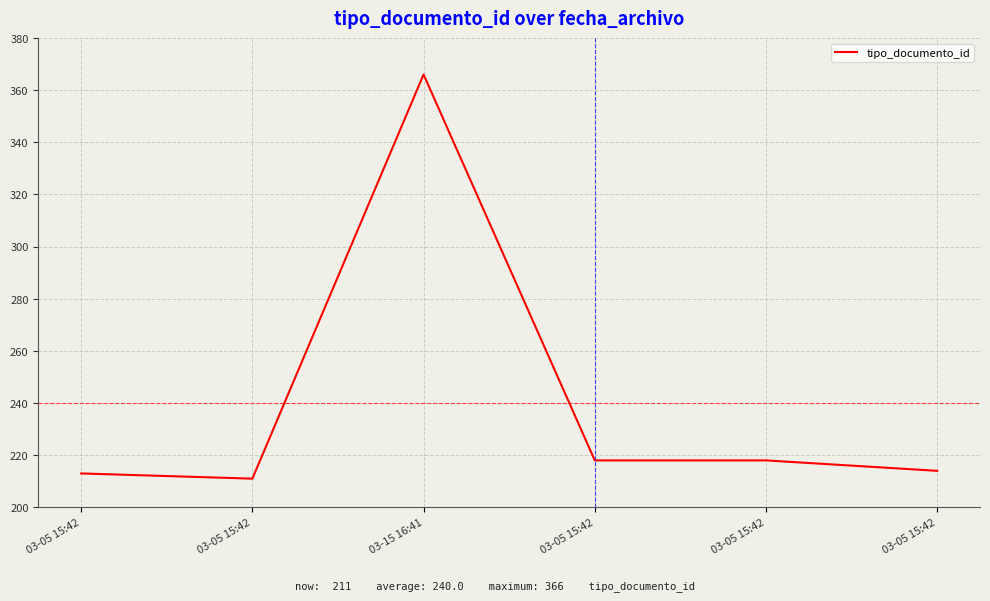

What is the difference between the maximum and minimum values?

155